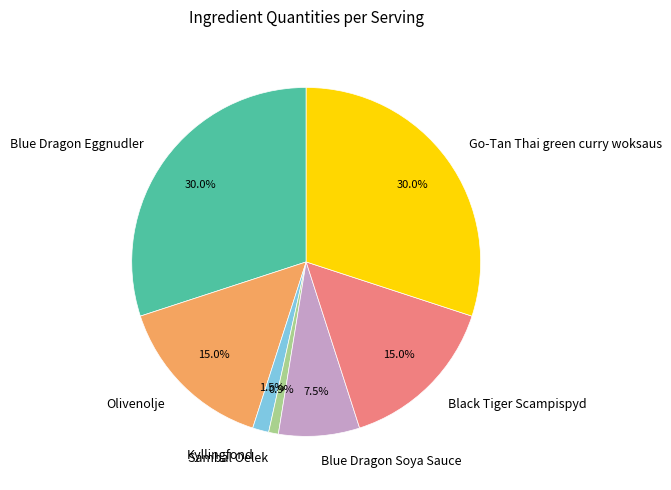

Which category has the smallest portion of the pie?

Sambal Oelek